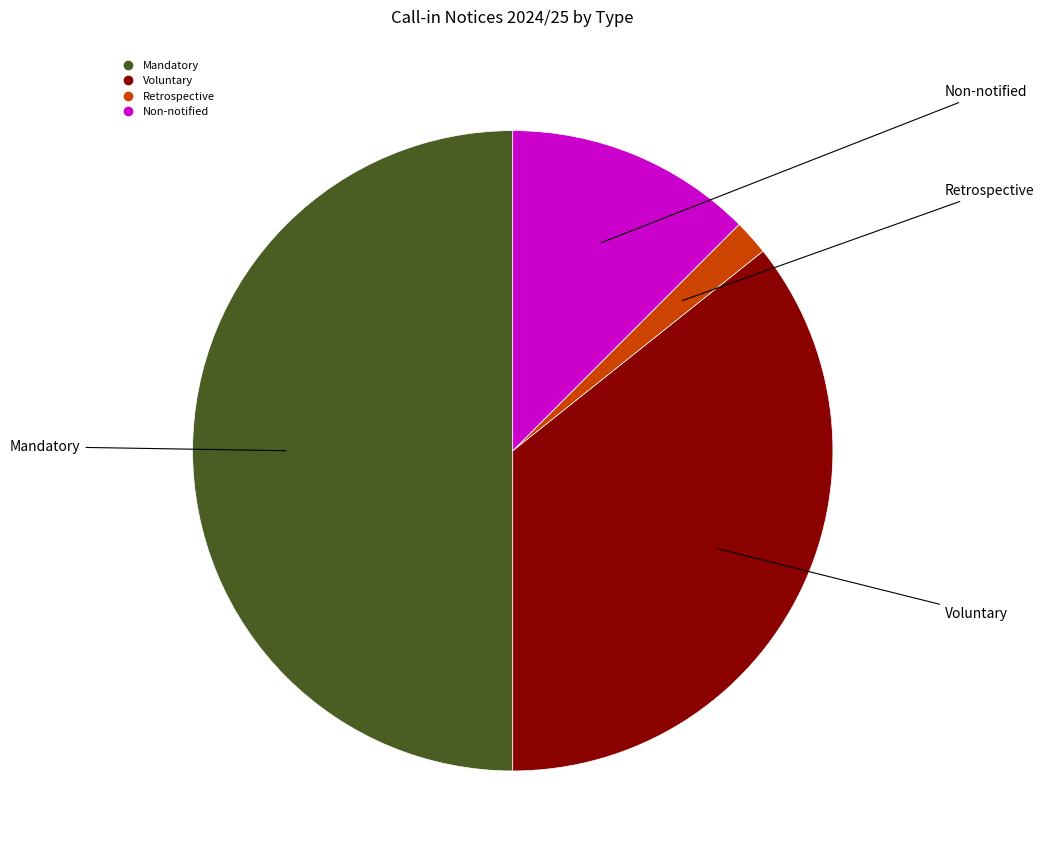

How many slices are in this pie chart?

4